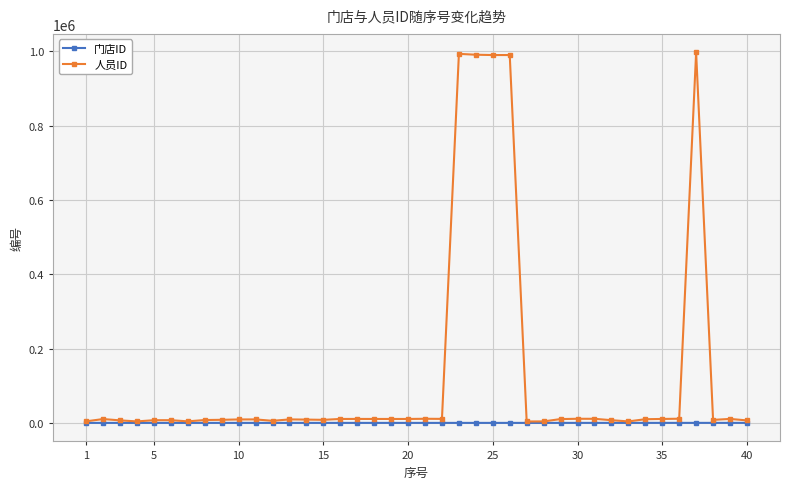

How many lines are shown in the chart?

2